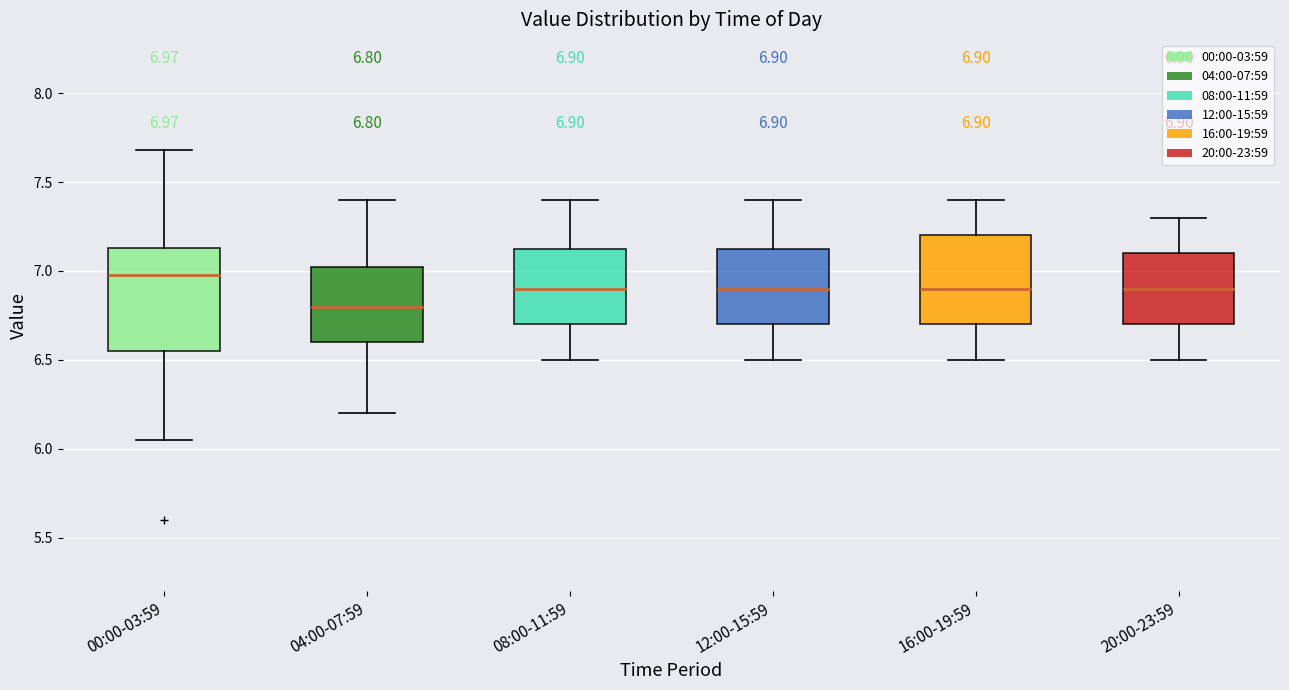

Comparing the boxes themselves (not the whiskers), which one is the tallest?

00:00-03:59